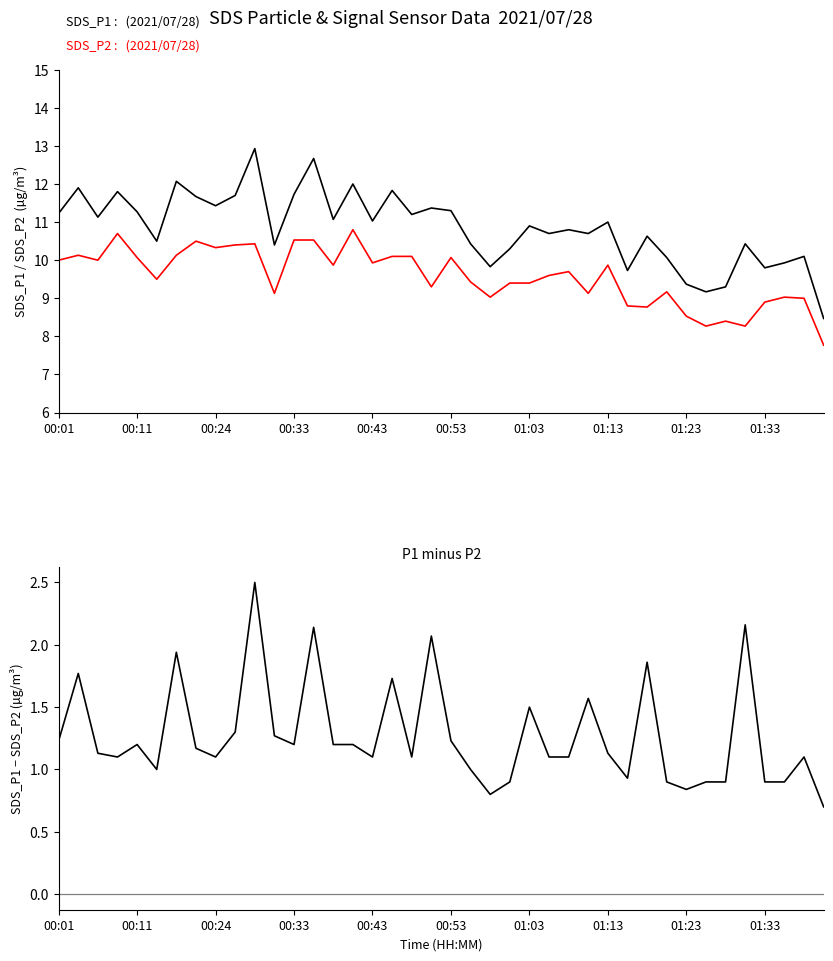

Reading left to right, what are all the values shown in this chart?

SDS_P1: 11.2	11.9	11.1	11.8	11.3	10.5	12.1	11.7	11.4	11.7	12.9	10.4	11.7	12.7	11.1	12.0	11.0	11.8	11.2	11.4	11.3	10.4	9.8	10.3	10.9	10.7	10.8	10.7	11.0	9.7	10.6	10.1	9.4	9.2	9.3	10.4	9.8	9.9	10.1	8.5
SDS_P2: 10.0	10.1	10.0	10.7	10.1	9.5	10.1	10.5	10.3	10.4	10.4	9.1	10.5	10.5	9.9	10.8	9.9	10.1	10.1	9.3	10.1	9.4	9.0	9.4	9.4	9.6	9.7	9.1	9.9	8.8	8.8	9.2	8.5	8.3	8.4	8.3	8.9	9.0	9.0	7.8
SDS_P1 - SDS_P2: 1.2	1.8	1.1	1.1	1.2	1.0	1.9	1.2	1.1	1.3	2.5	1.3	1.2	2.1	1.2	1.2	1.1	1.7	1.1	2.1	1.2	1.0	0.8	0.9	1.5	1.1	1.1	1.6	1.1	0.9	1.9	0.9	0.8	0.9	0.9	2.2	0.9	0.9	1.1	0.7